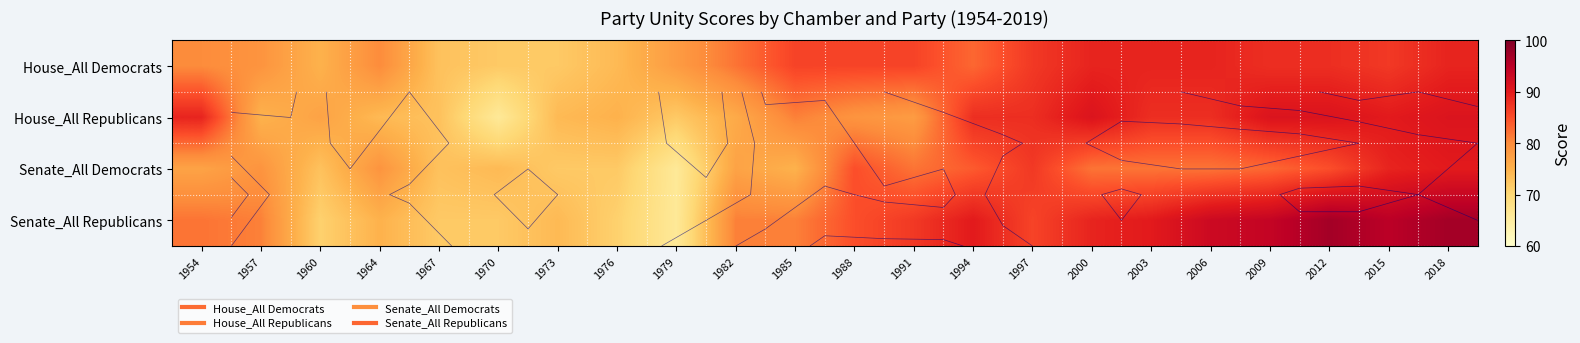

What is the total value across all series at 1967?

291